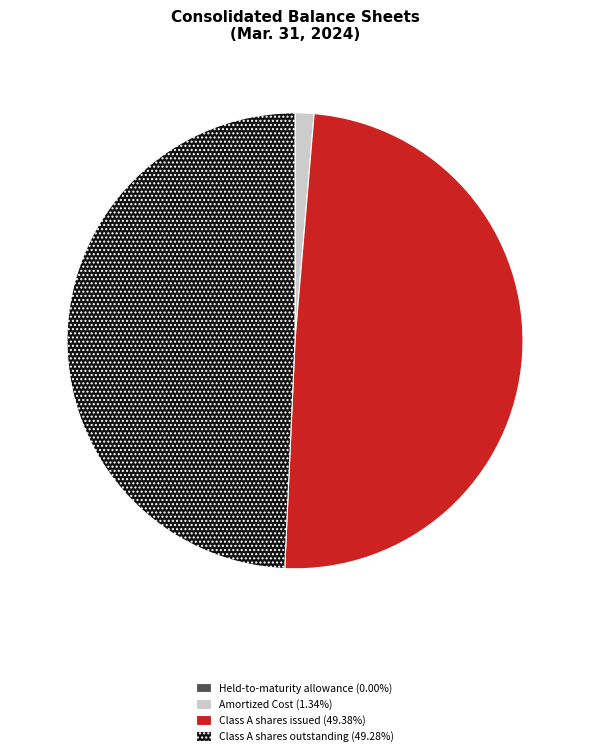

Is the sum of Class A shares issued and Amortized Cost greater than half?

Yes